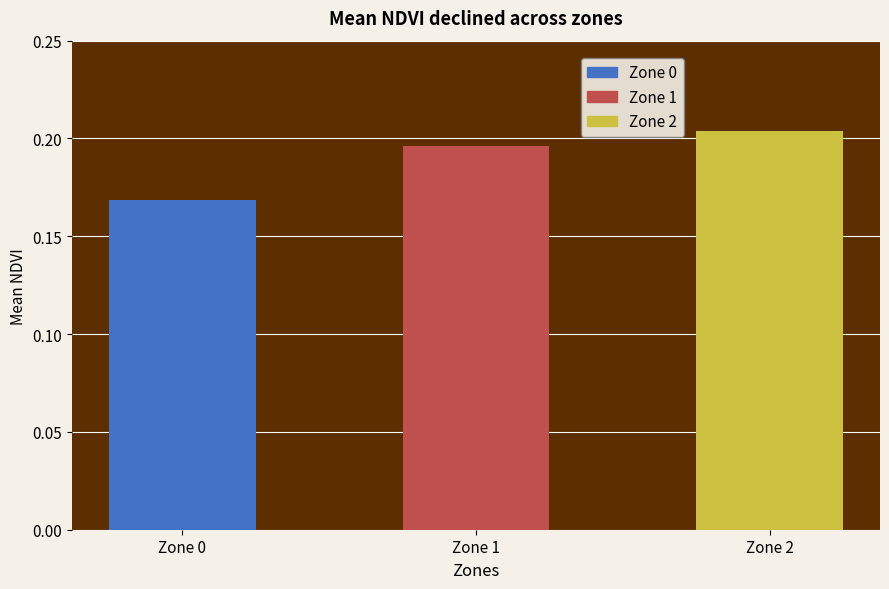

Between 8 and 0, which is larger?

8